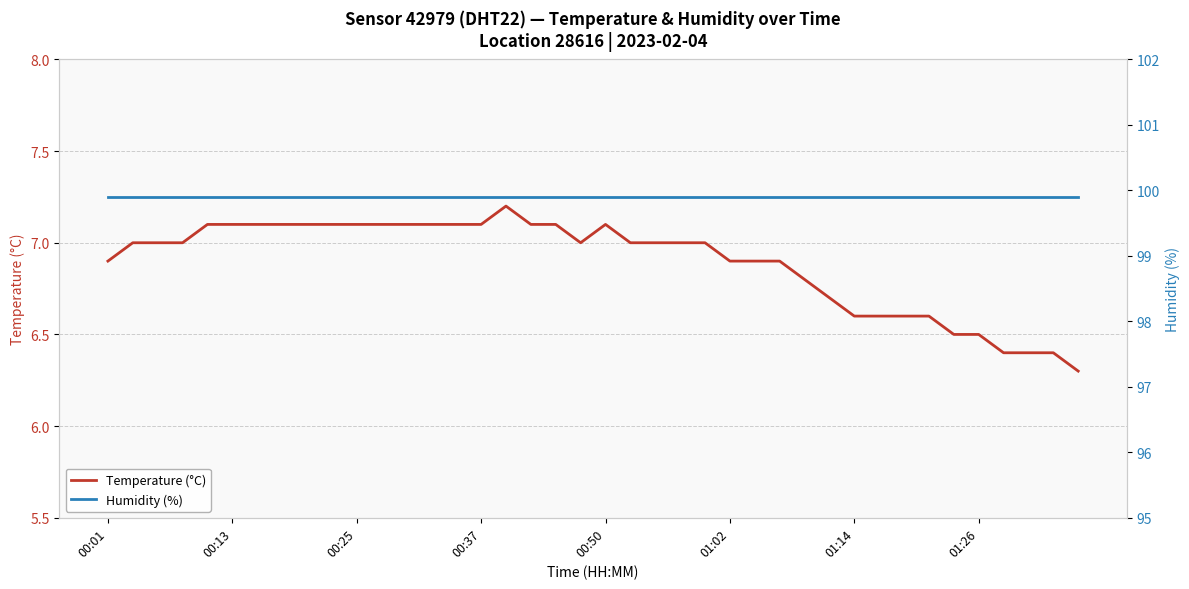

Is it true that Temperature (°C) equals 1.9 at 00:37?

False